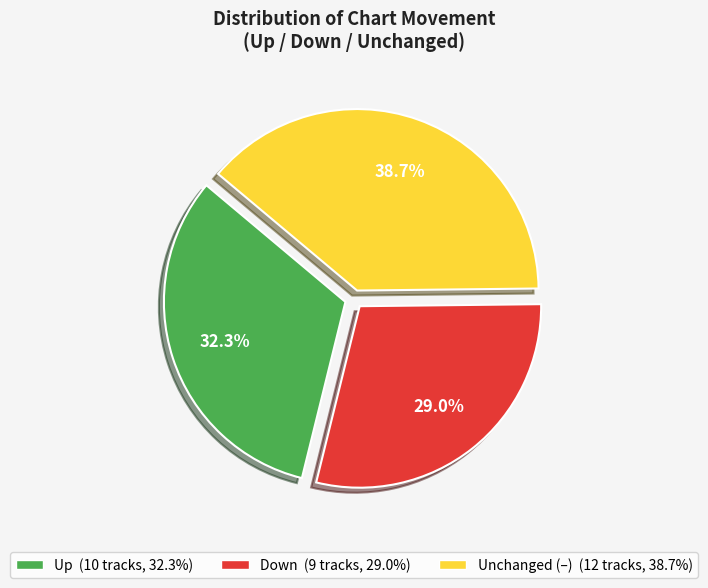

Is there any slice that represents more than half of the pie?

No